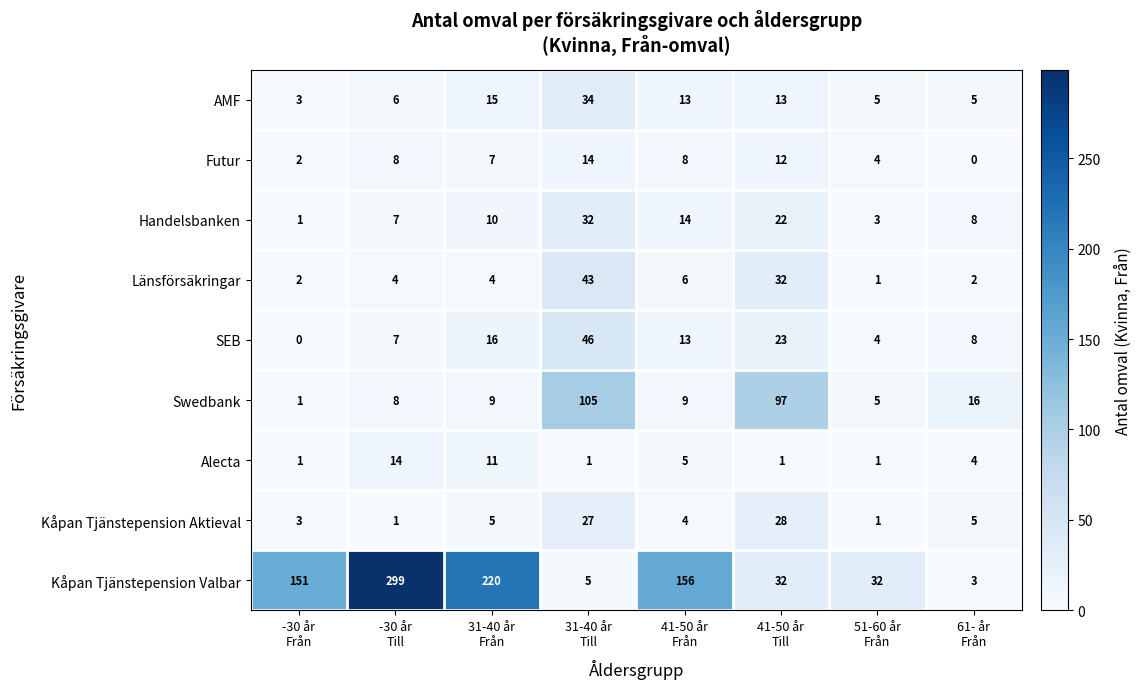

What is the spread (max minus min) of values at 41-50 år
Till?

96